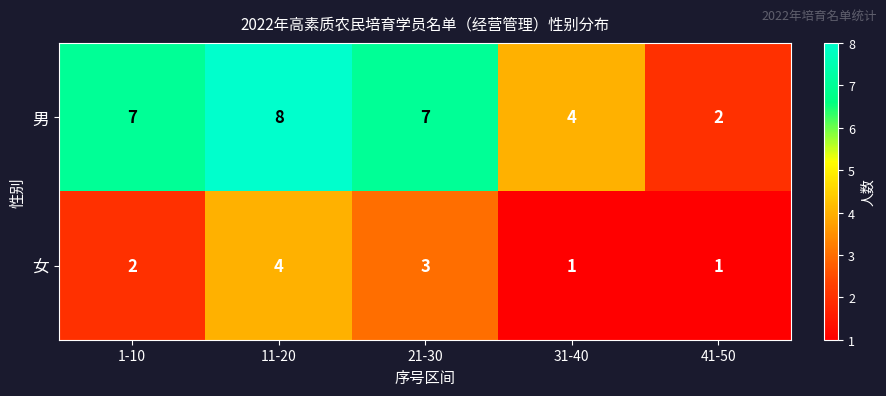

What is the difference between the highest and lowest values at 21-30?

4